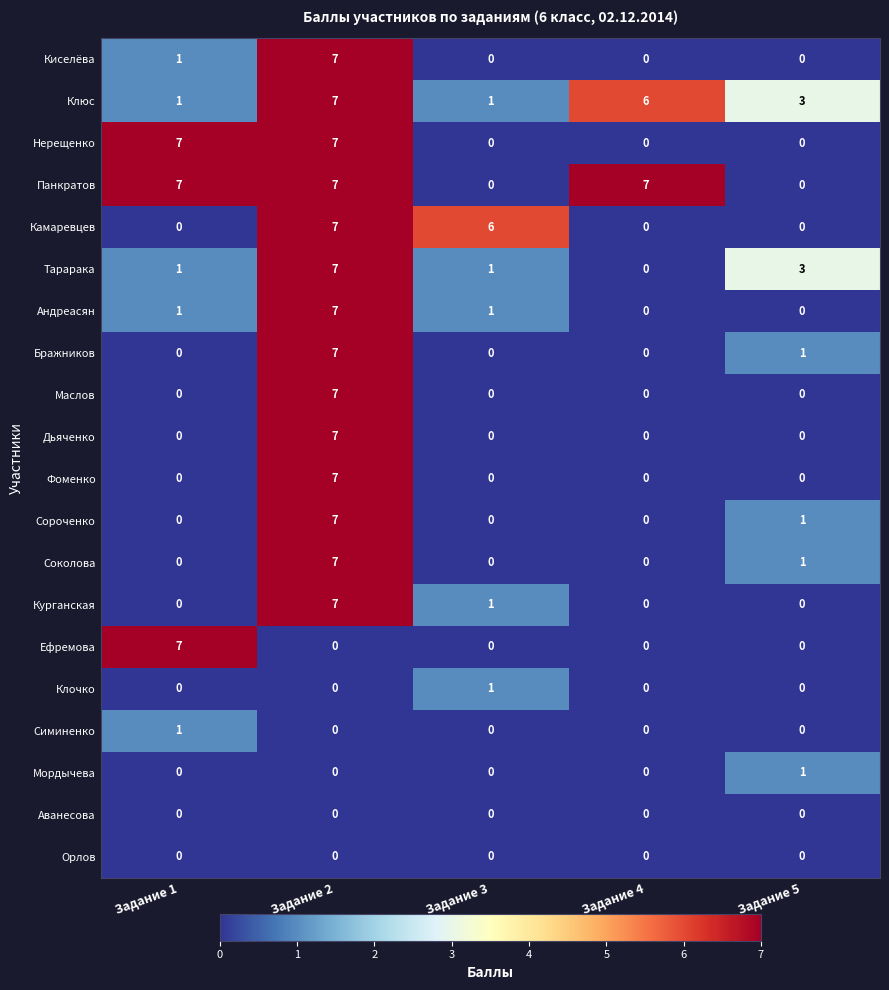

Which series has the largest total across all categories?

Панкратов